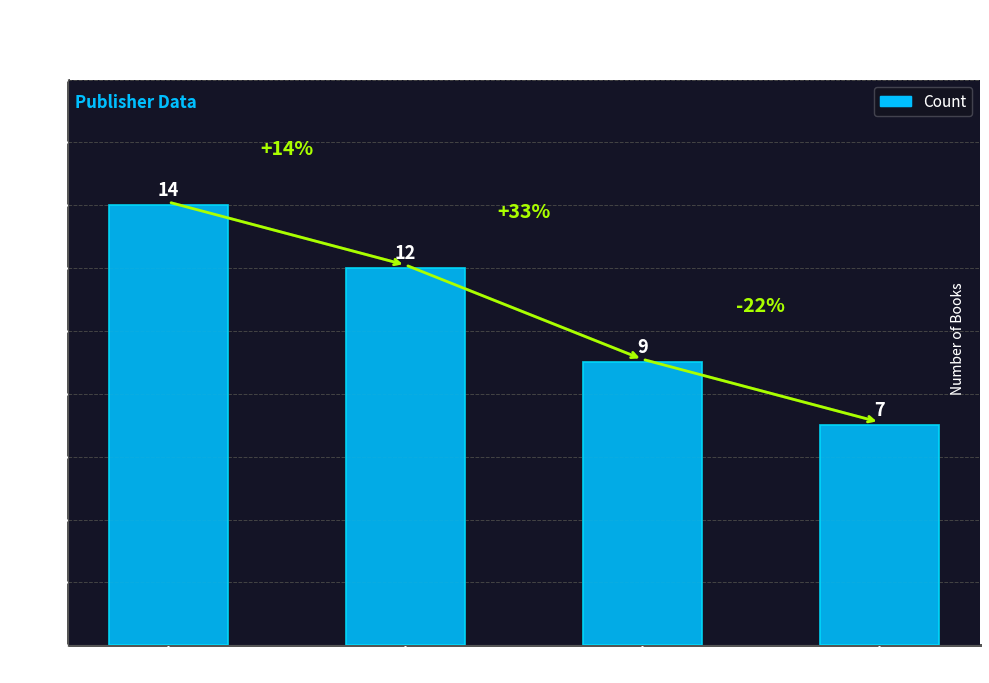

How many data points does each series have?

4